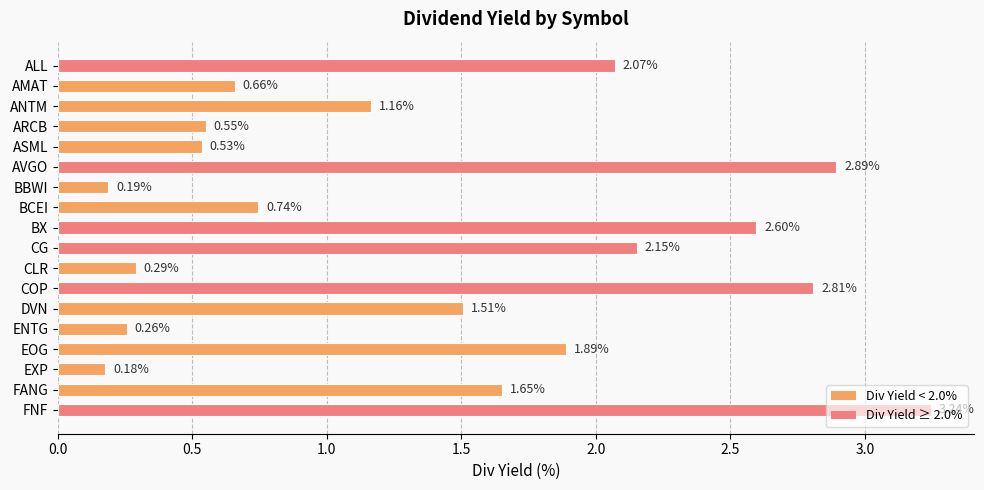

What is the label of the 8th bar from the top?

BCEI